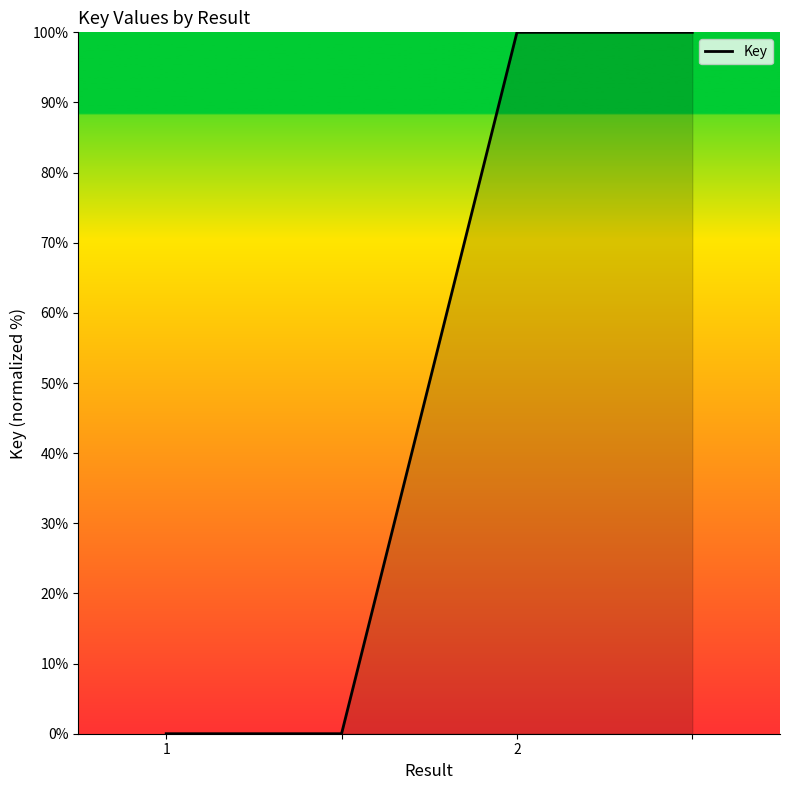

What is the difference between the maximum and minimum values?

100